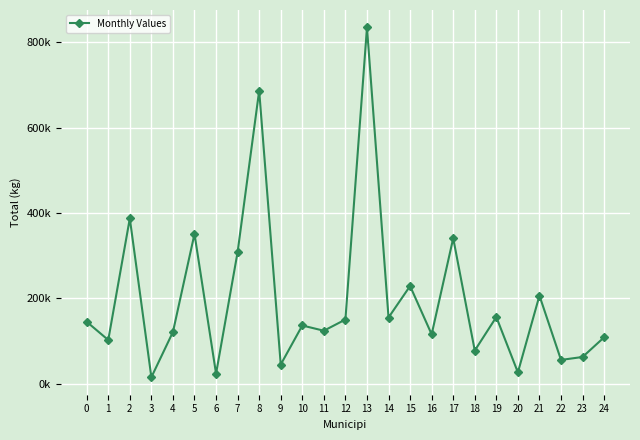

Does the chart have visible grid lines?

Yes